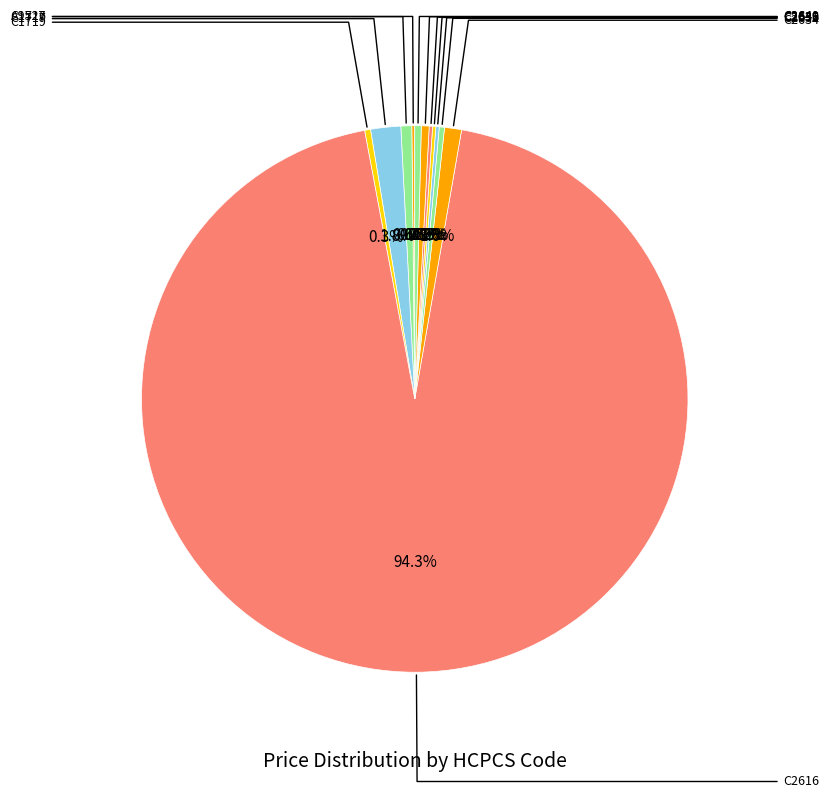

To the nearest percent, what is the difference between the largest and smallest slice percentages?

94%